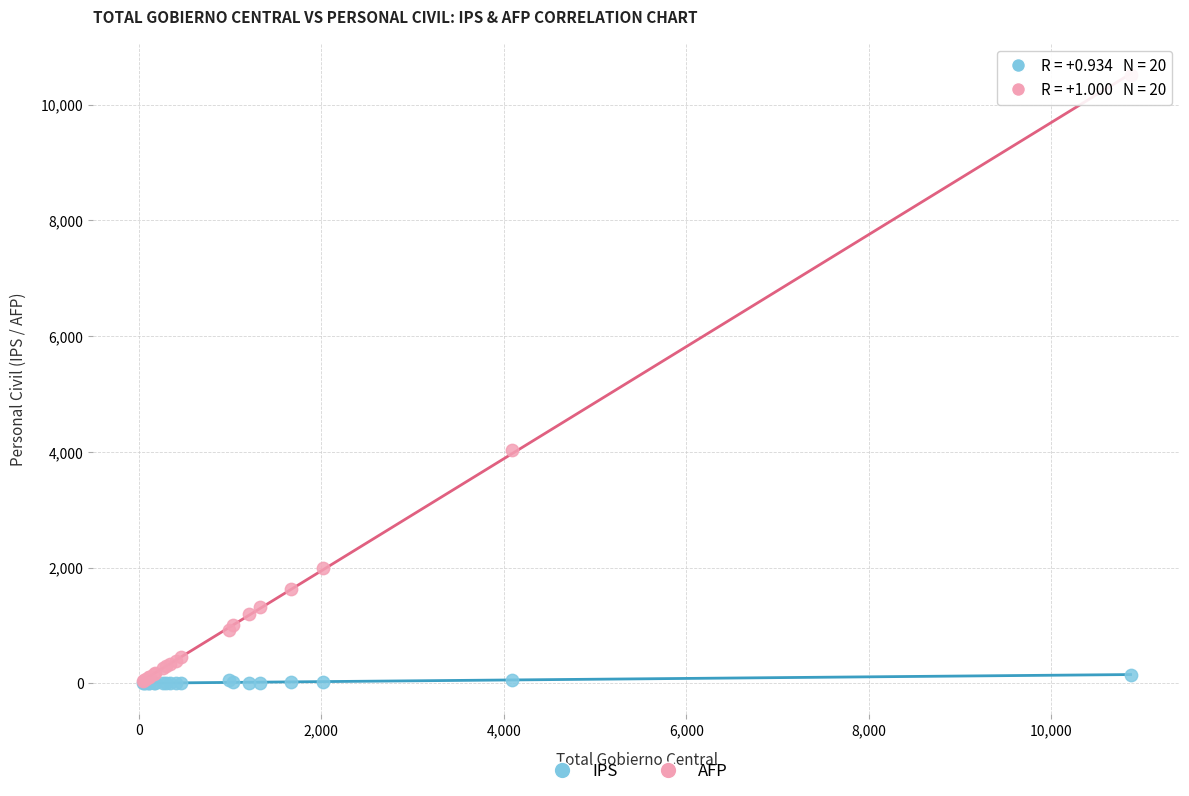

Across all series, what Y value is closest to 5252?

4028